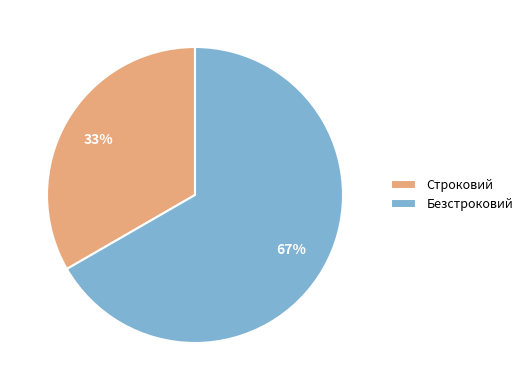

What is the ratio of the value at Безстроковий to the value at Строковий?

2.0